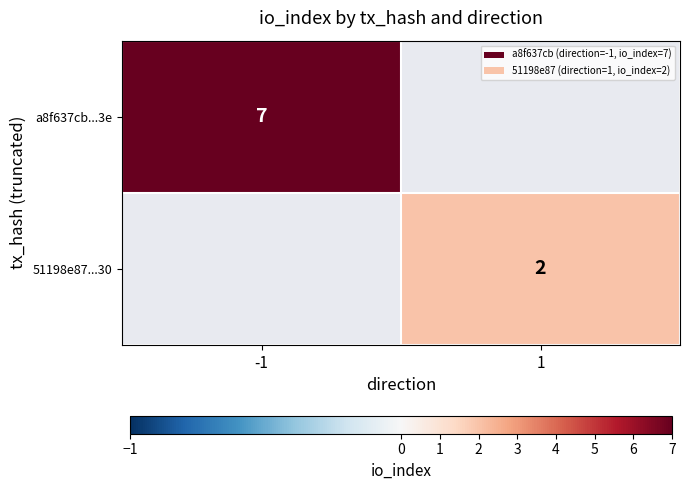

What is the smallest value displayed?

2.0